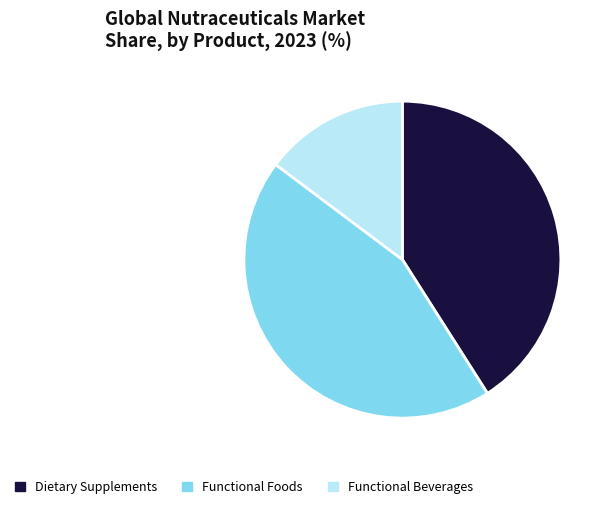

Which has a higher value, Functional Foods or Dietary Supplements?

Functional Foods